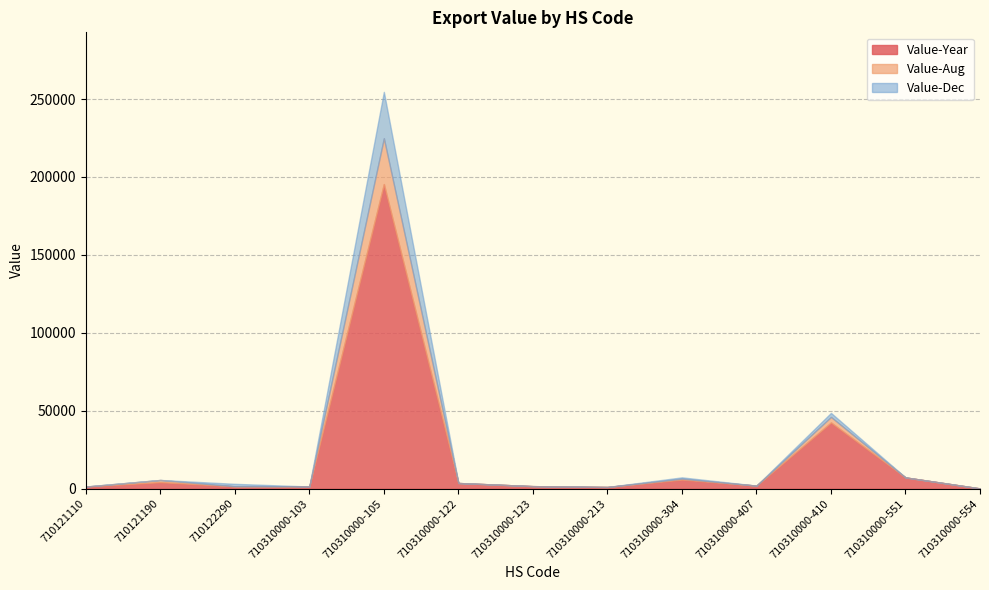

Between 710310000-103 and 710121190, which is larger?

710121190